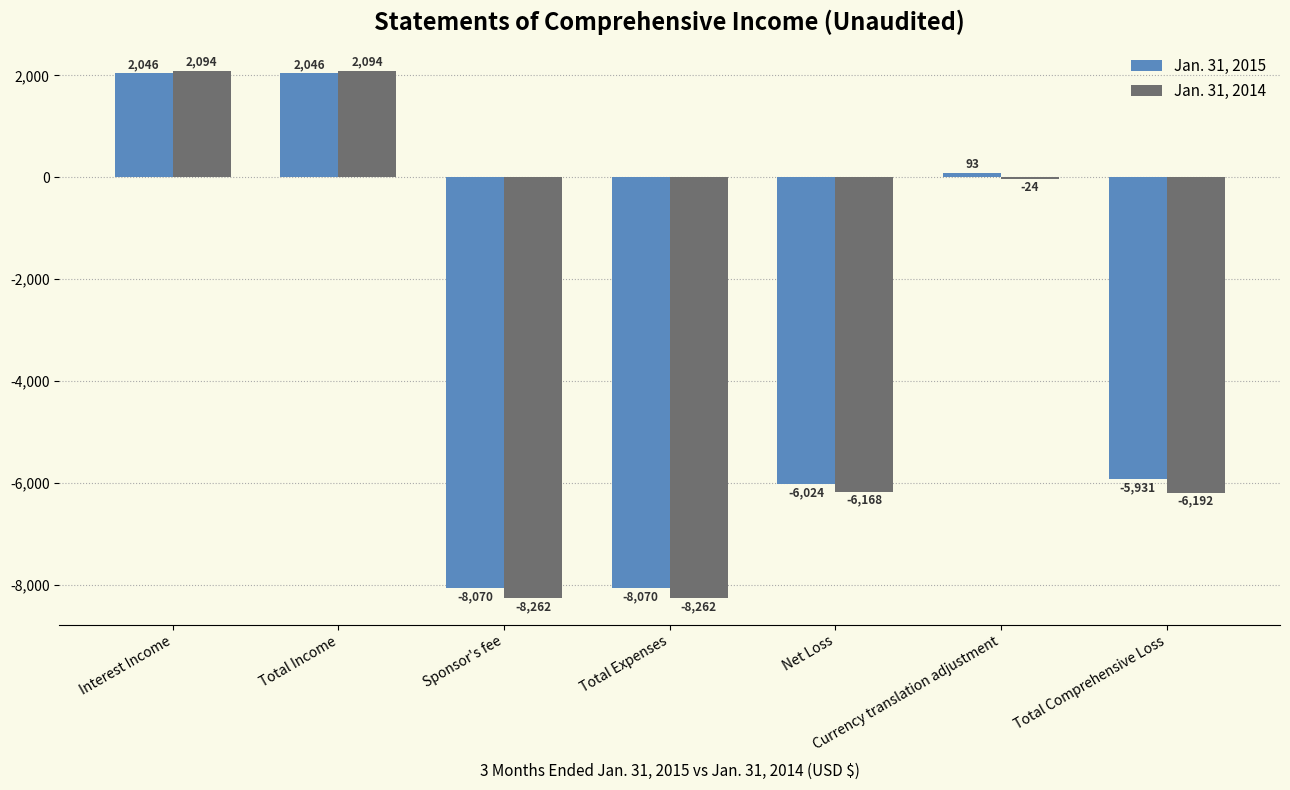

What is the maximum value shown in the chart?

2094